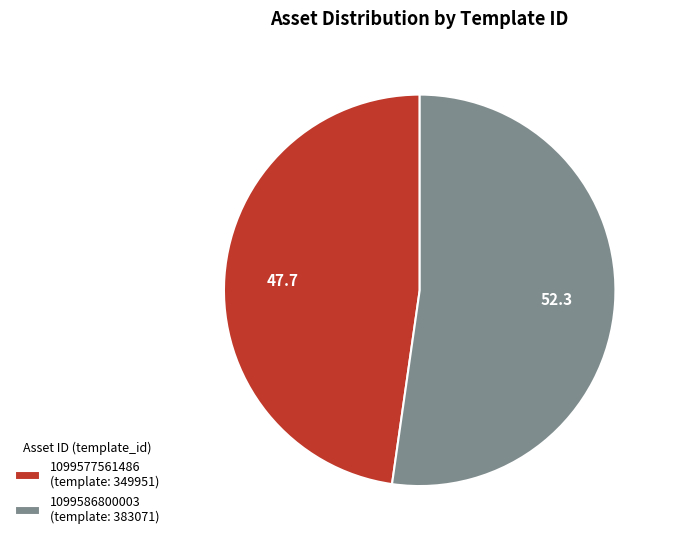

What is the ratio of the value at 1099577561486 (template: 349951) to the value at 1099586800003 (template: 383071)?

0.9